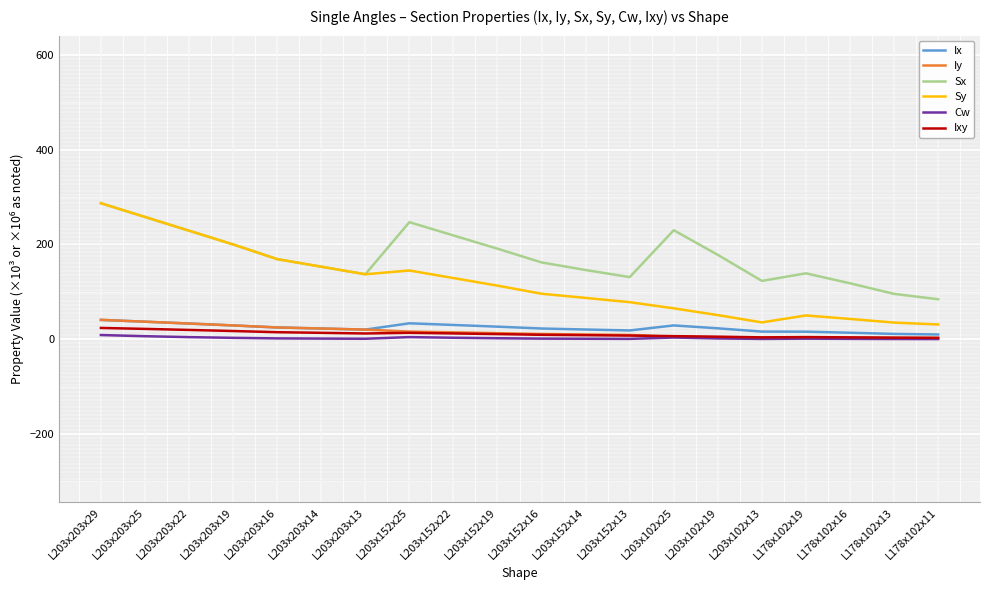

Which series has the largest total across all categories?

Sx